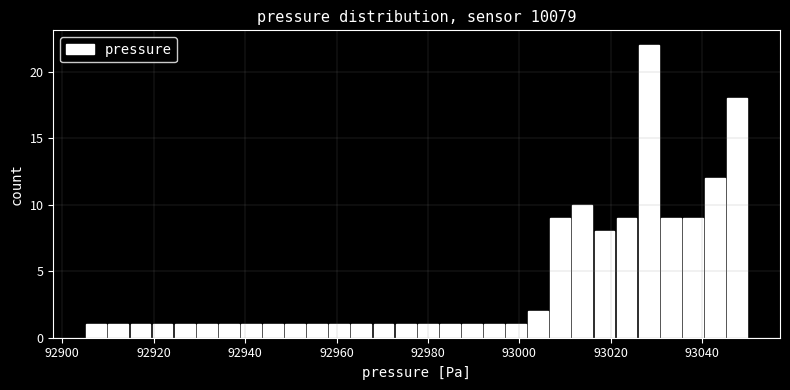

Read against the x-axis, roughly where is the centre of the tallest bar?

93028